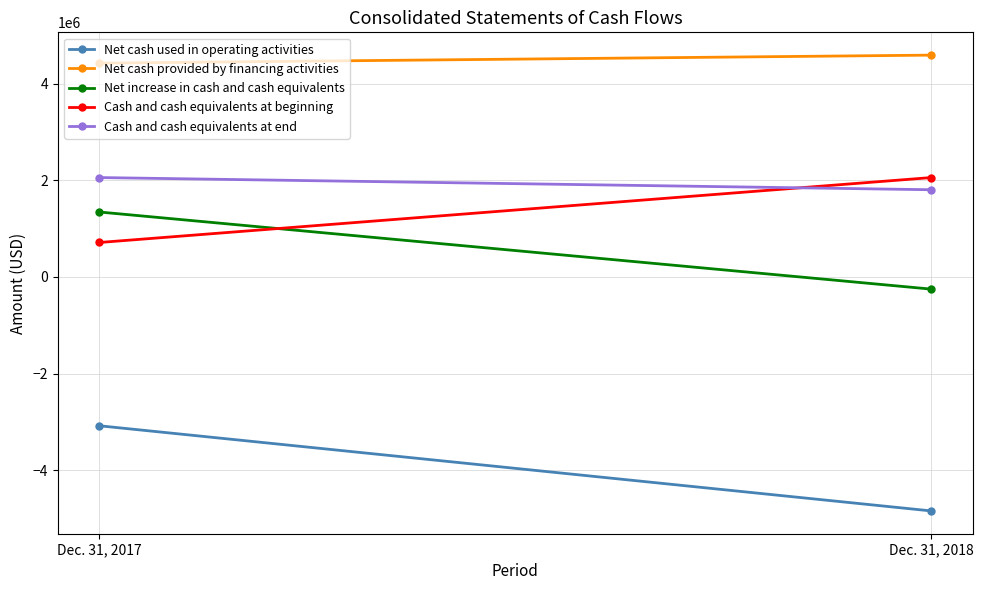

At which label is Net cash provided by financing activities closest to 4509753?

Dec. 31, 2017